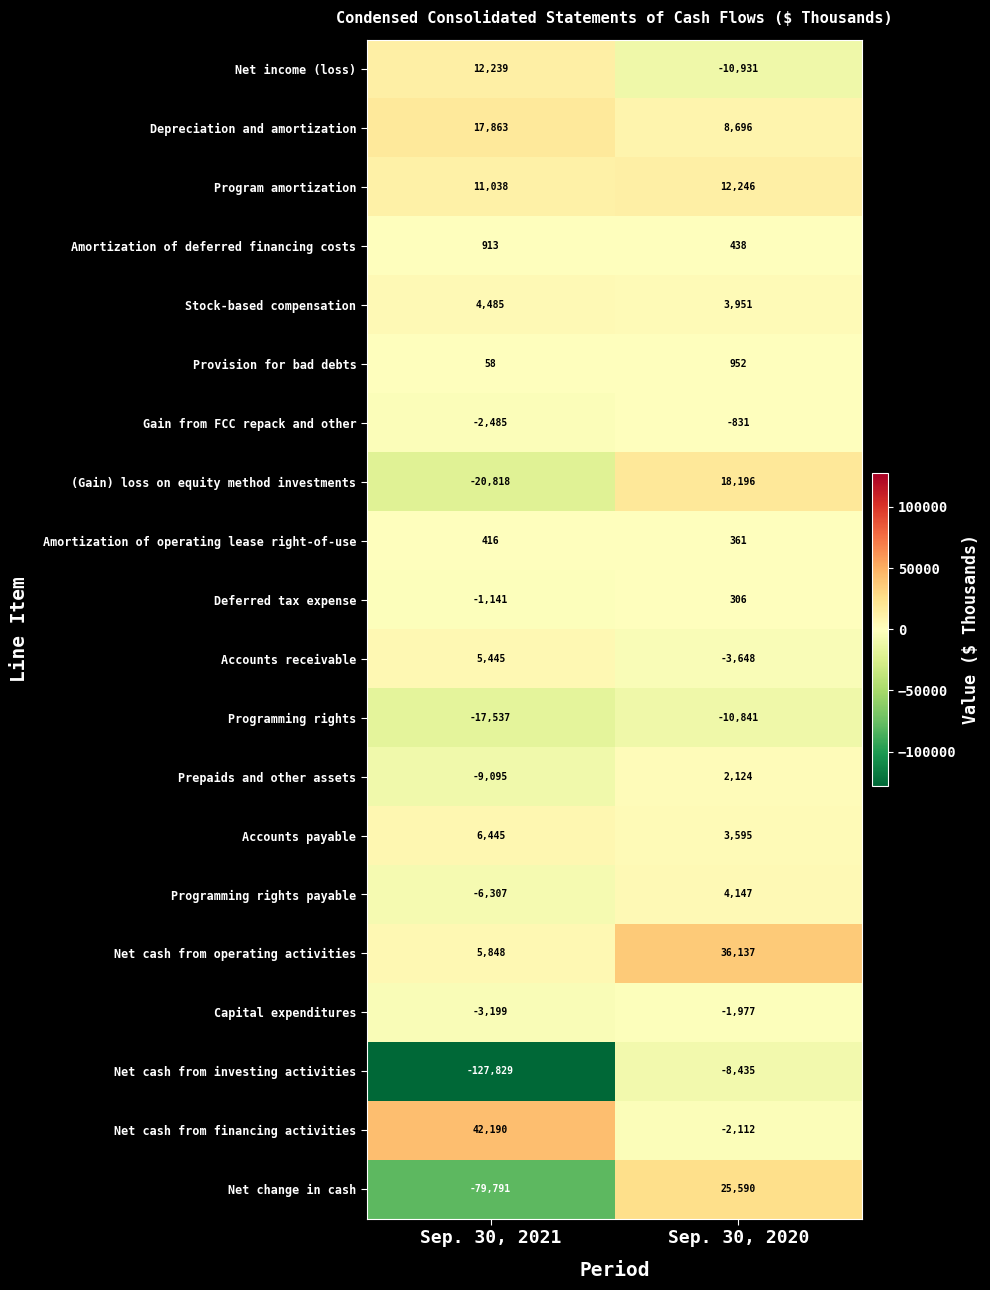

Is it true that Program amortization equals 11038 at Sep. 30, 2021?

True